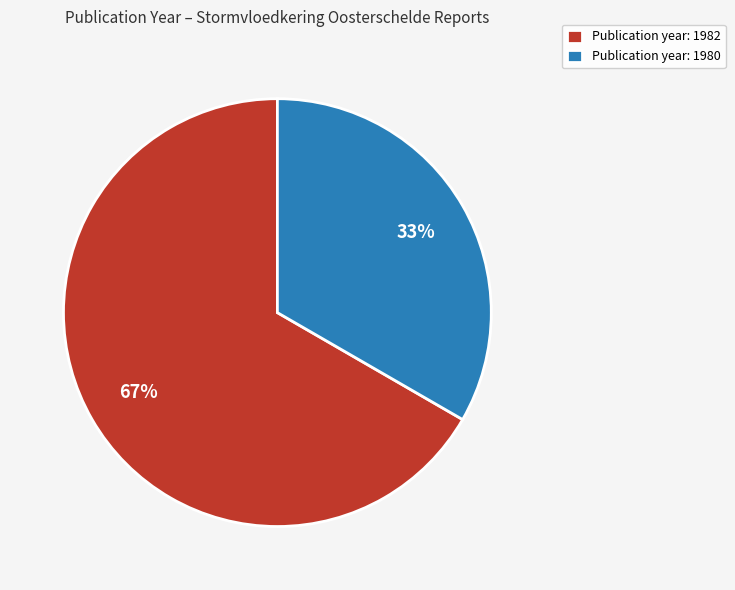

To the nearest percent, what percentage of the pie is Publication year: 1982?

67%